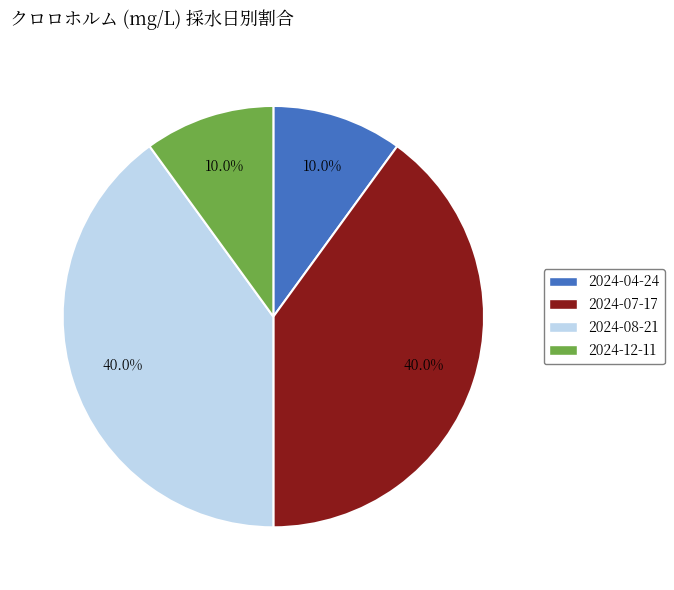

Which slice is the smallest?

2024-04-24